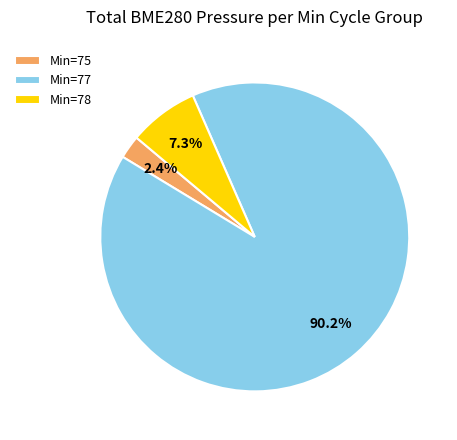

How much of the chart is everything except Min=75?

97.6%